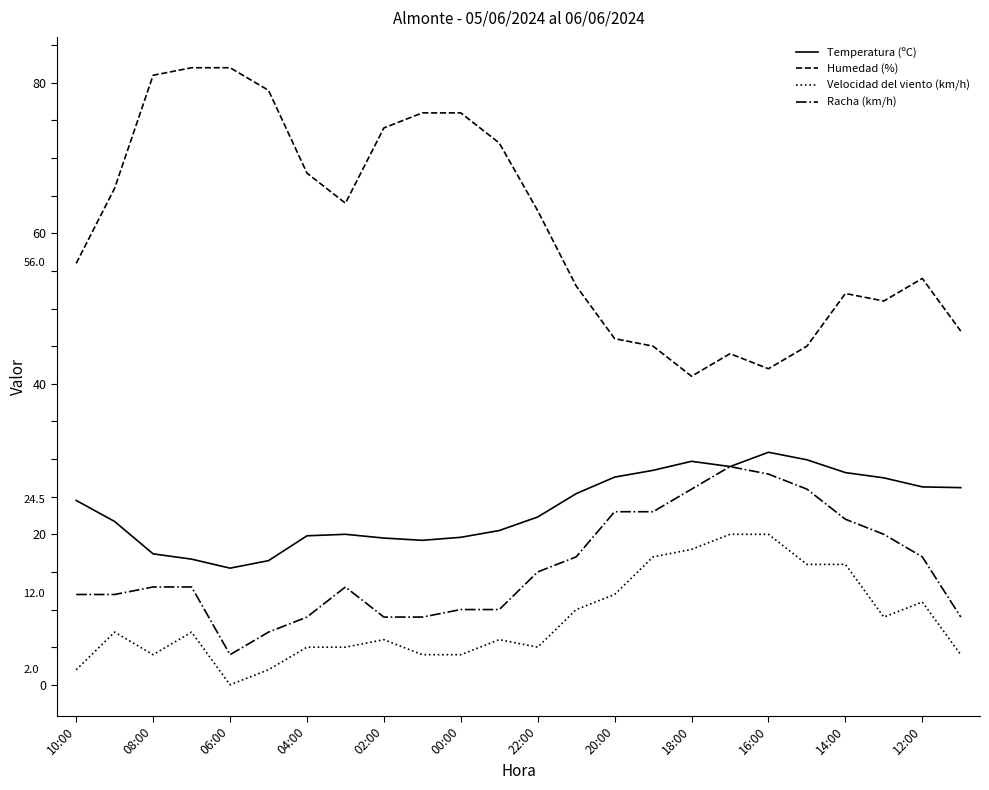

How many lines are shown in the chart?

4